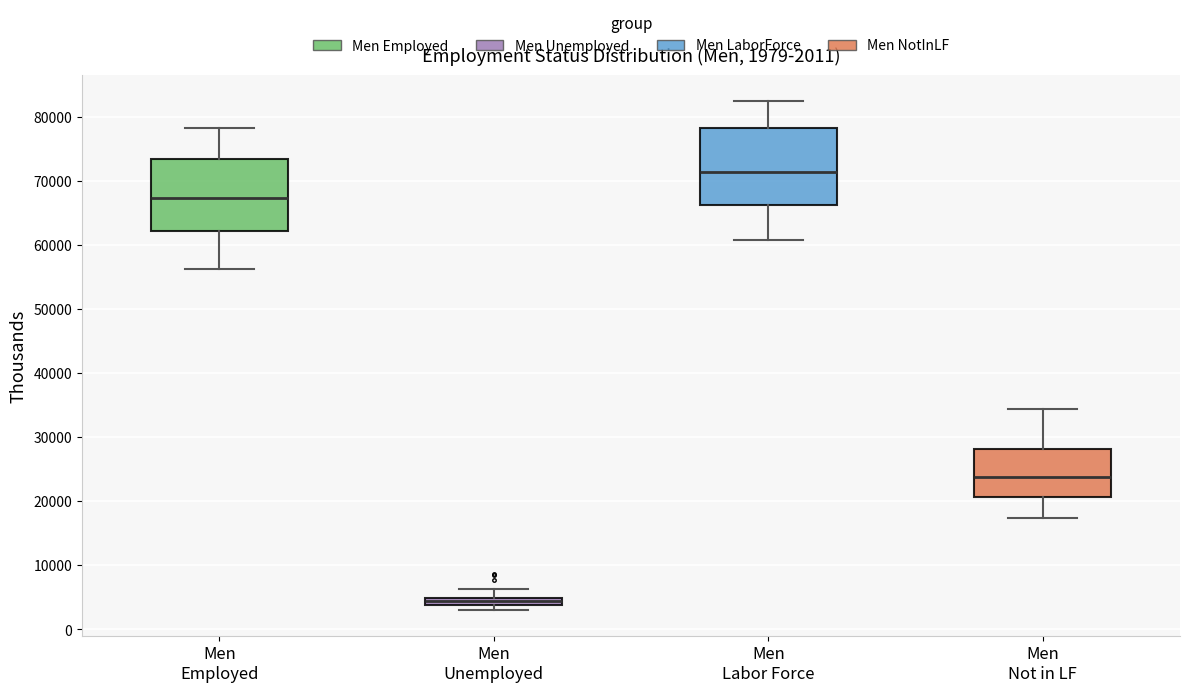

Which box's median line is the lowest?

Men Unemployed